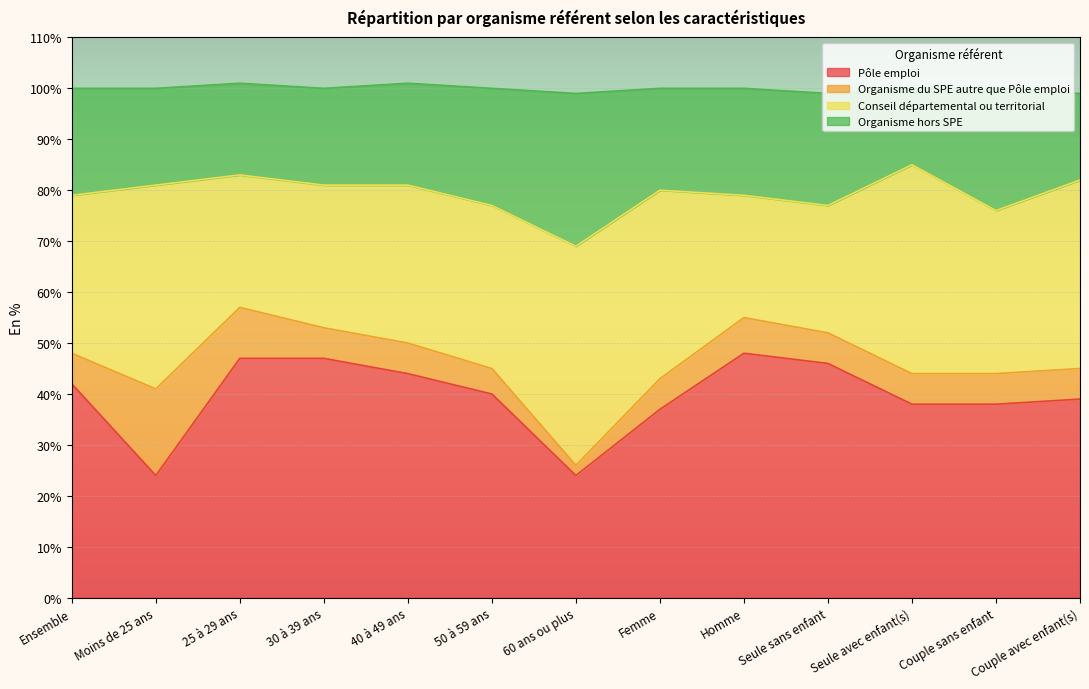

What is the lowest value of the Pôle emploi series?

24